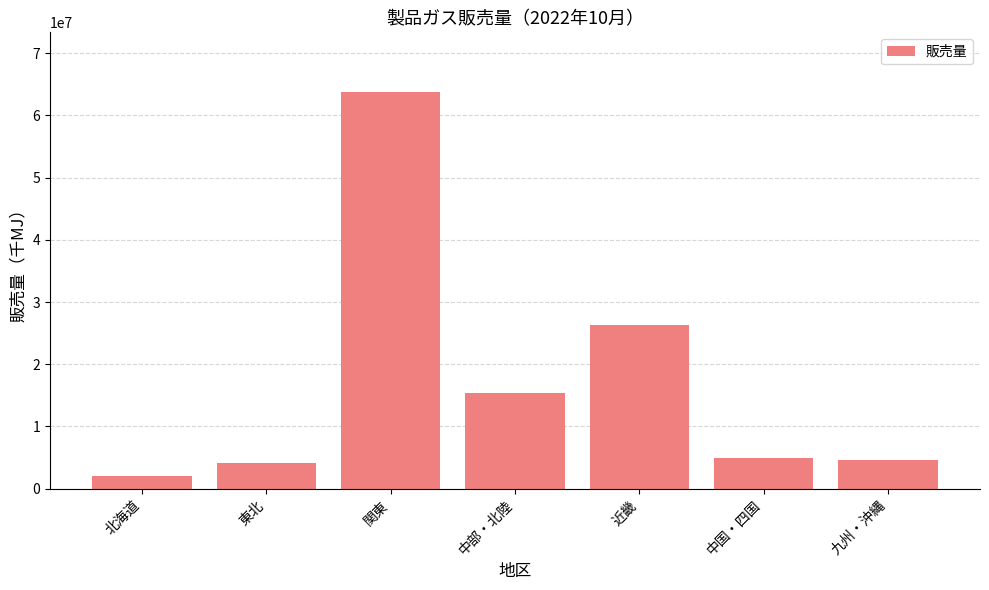

At which category does the chart reach its peak across all series?

関東